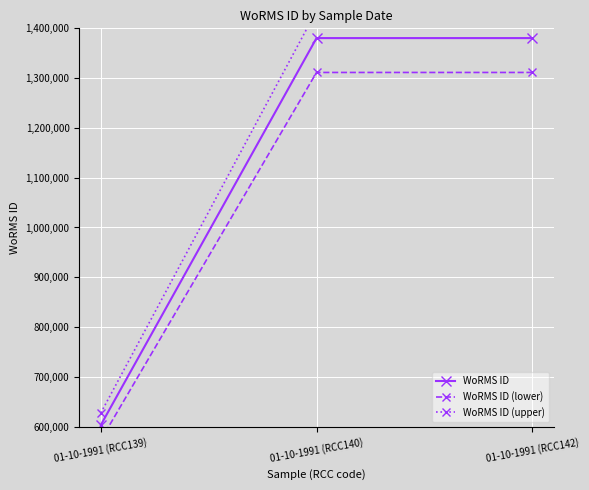

Which series has the largest range (max minus min)?

WoRMS ID (upper)